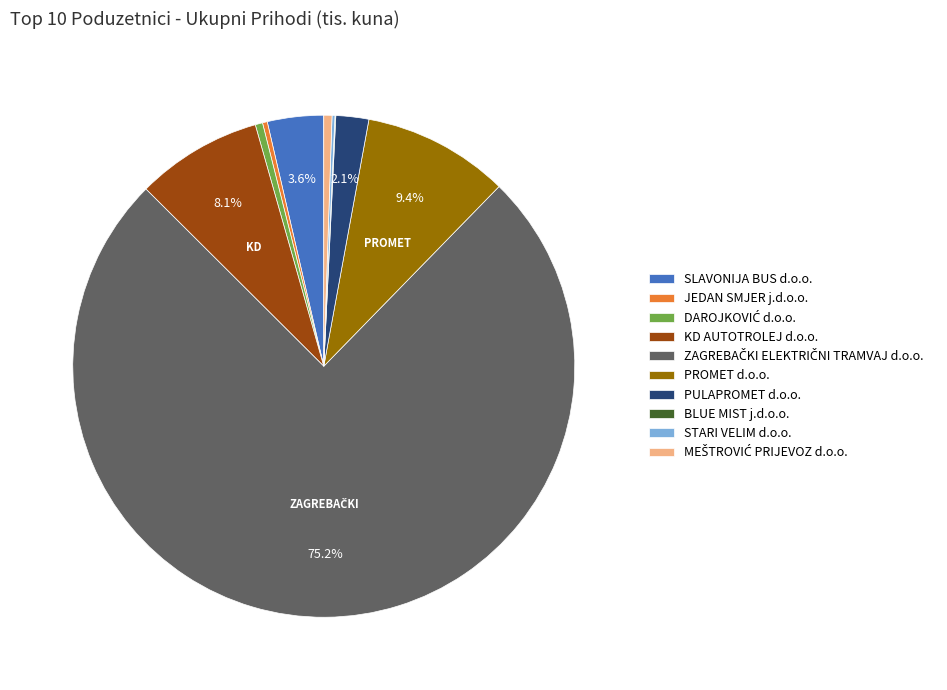

Is there a majority slice in this chart?

Yes